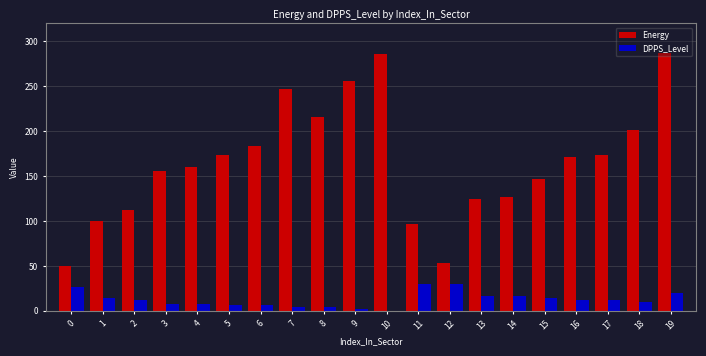

Which series changed the most between 4 and 18?

Energy